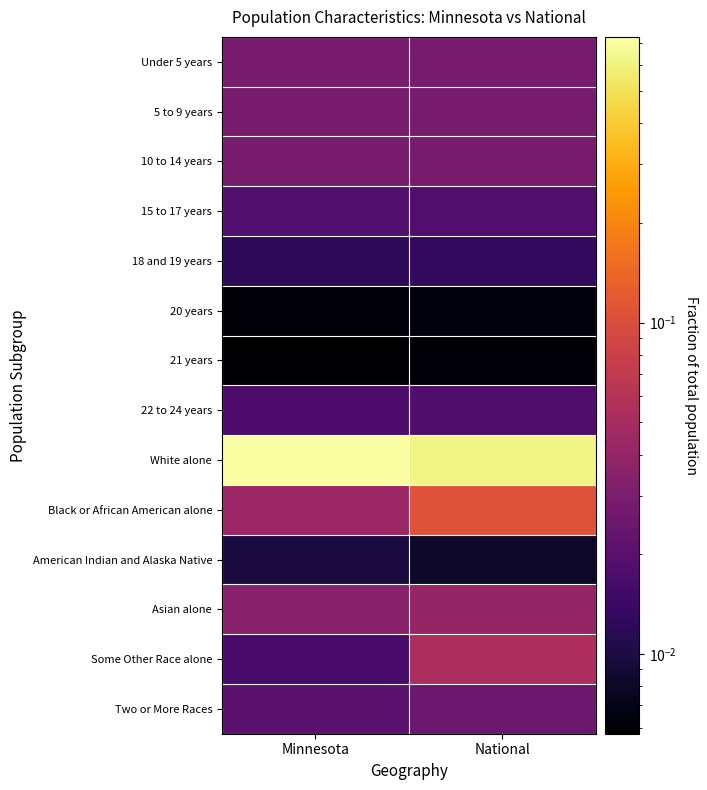

Rank the series at Minnesota from lowest to highest value.

21 years, 20 years, American Indian and Alaska Native, 18 and 19 years, Some Other Race alone, 22 to 24 years, 15 to 17 years, Two or More Races, 10 to 14 years, Under 5 years, 5 to 9 years, Asian alone, Black or African American alone, White alone